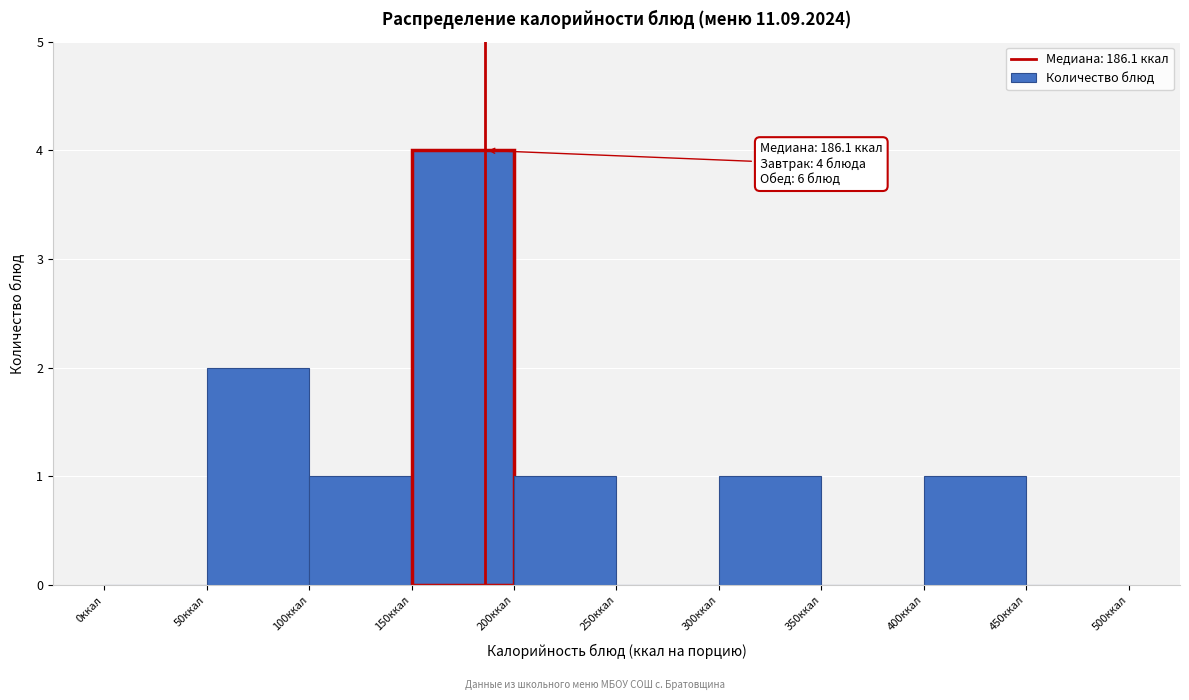

Which range on the x-axis has the tallest bar?

150 to 200